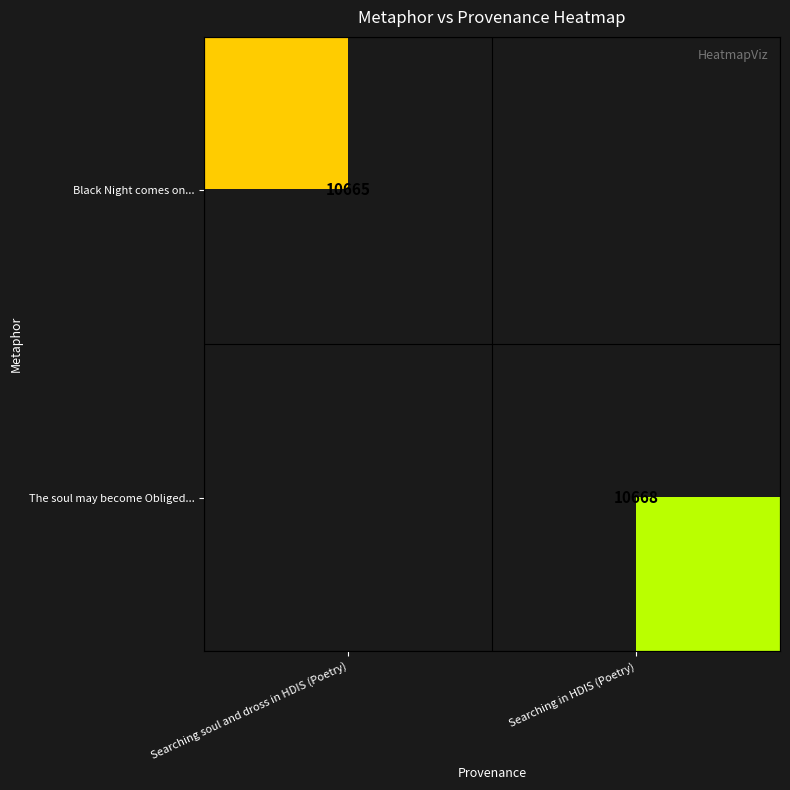

The value of The soul may become Obliged... at Searching in HDIS (Poetry) is 4962. True or false?

False